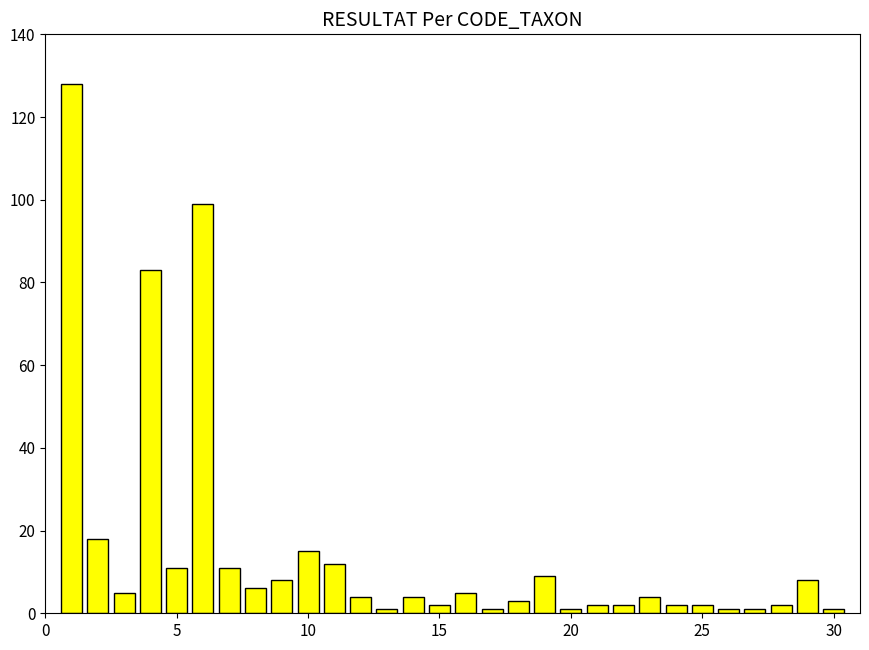

Reading left to right, what are all the values shown in this chart?

128	18	5	83	11	99	11	6	8	15	12	4	1	4	2	5	1	3	9	1	2	2	4	2	2	1	1	2	8	1